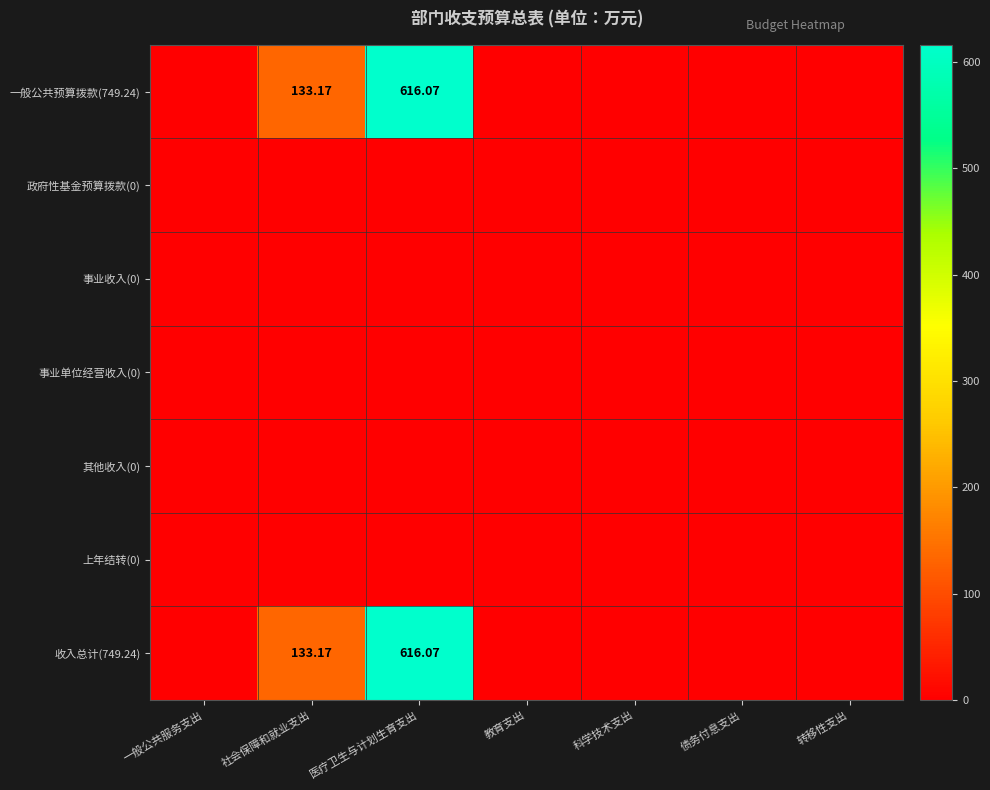

Which series has the largest total across all categories?

一般公共预算拨款(749.24)